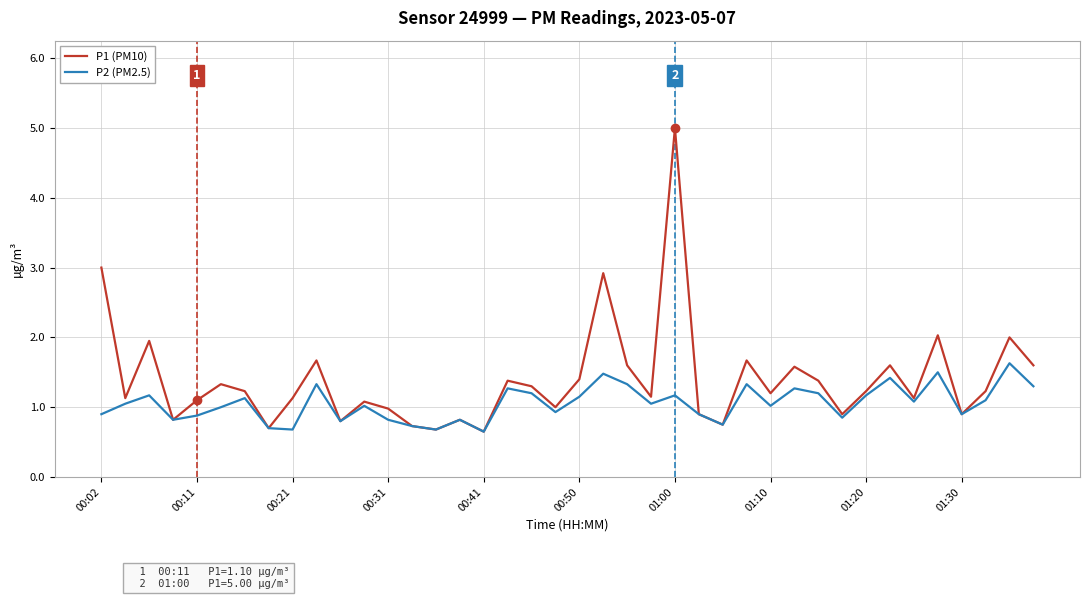

Which series has the largest total across all categories?

P1 (PM10)